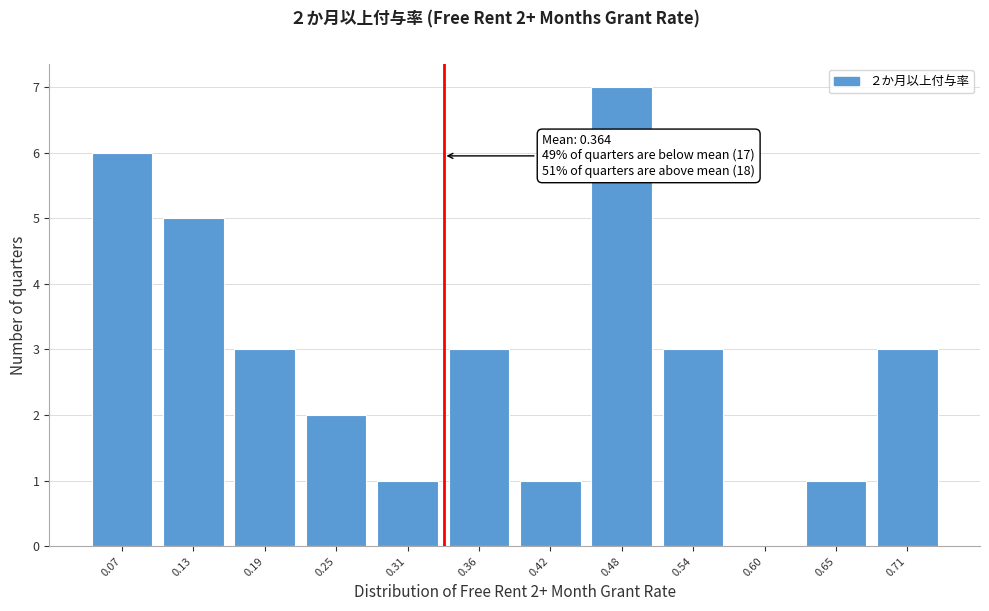

Reading right to left, transcribe all the data shown in this chart.

0.71=3	0.65=1	0.60=0	0.54=3	0.48=7	0.42=1	0.36=3	0.31=1	0.25=2	0.19=3	0.13=5	0.07=6